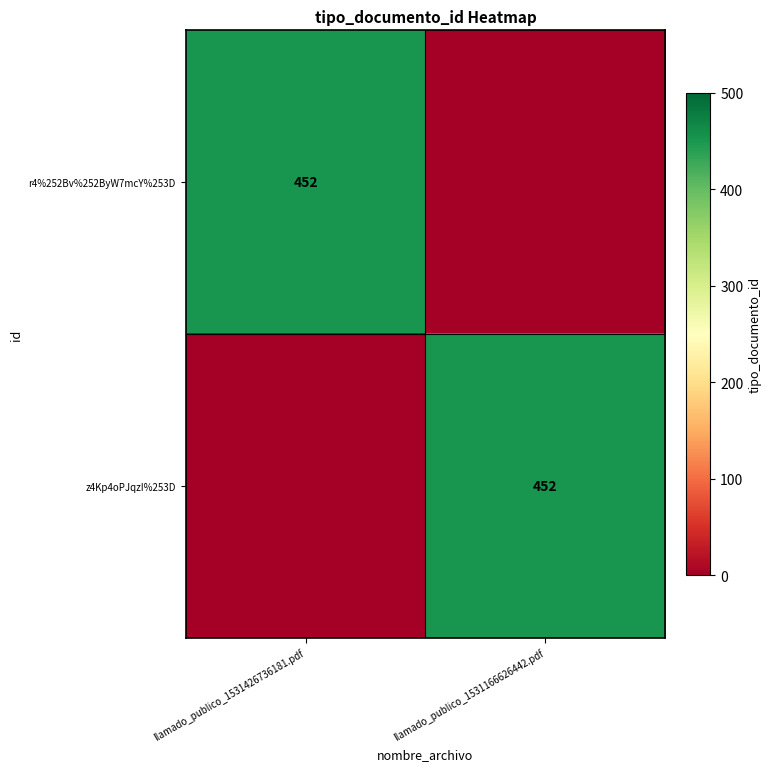

The r4%252Bv%252ByW7mcY%253D series shows 139 at llamado_publico_1531426736181.pdf. True or false?

False